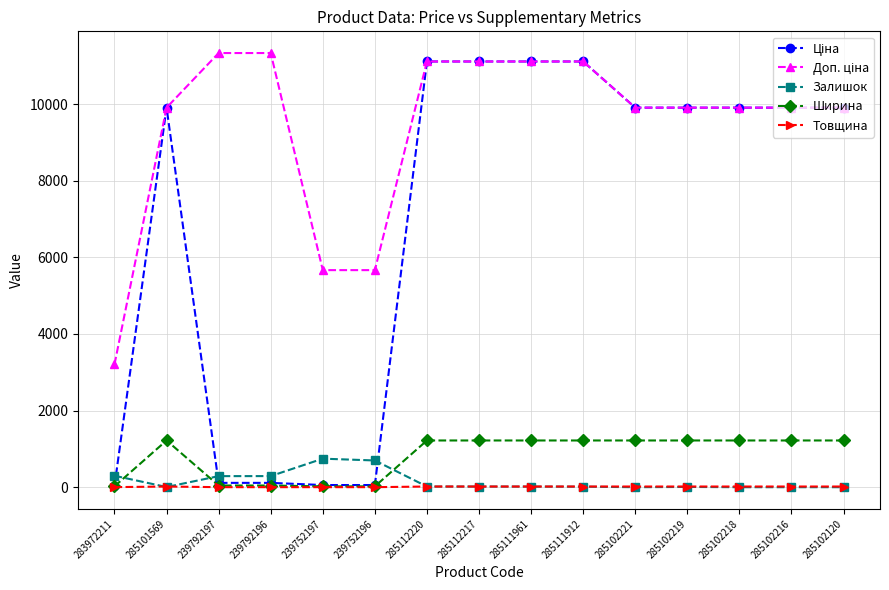

The Ширина series shows 612.0 at 285101569. True or false?

False